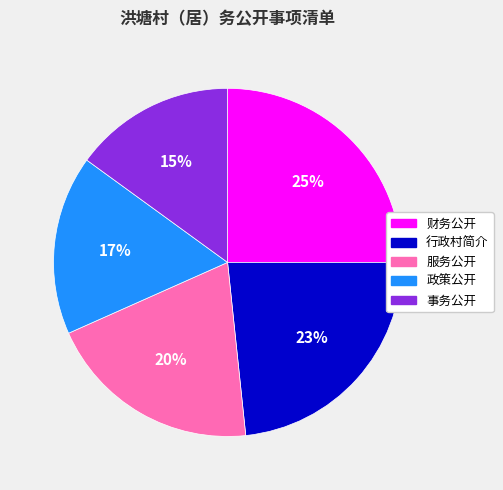

Rank the categories by value from highest to lowest.

财务公开, 行政村简介, 服务公开, 政策公开, 事务公开